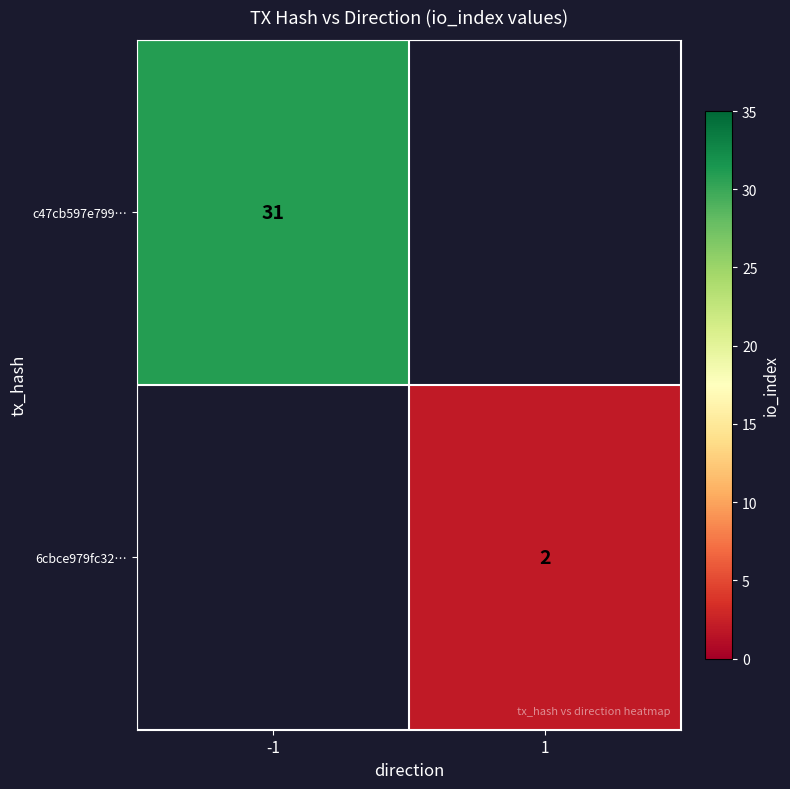

Which has a higher value, 1 or -1?

-1